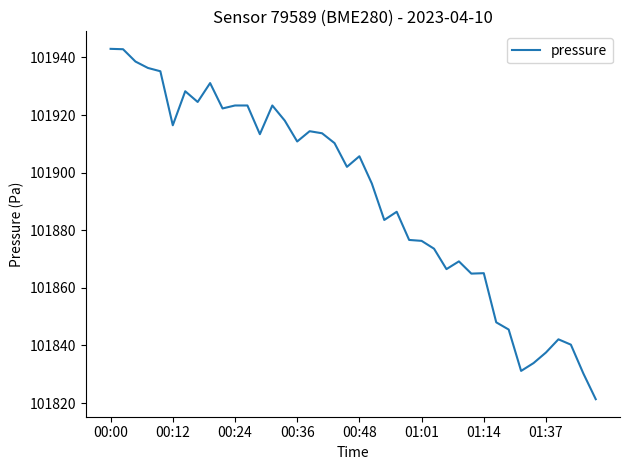

What is the minimum value shown in the chart?

101821.3